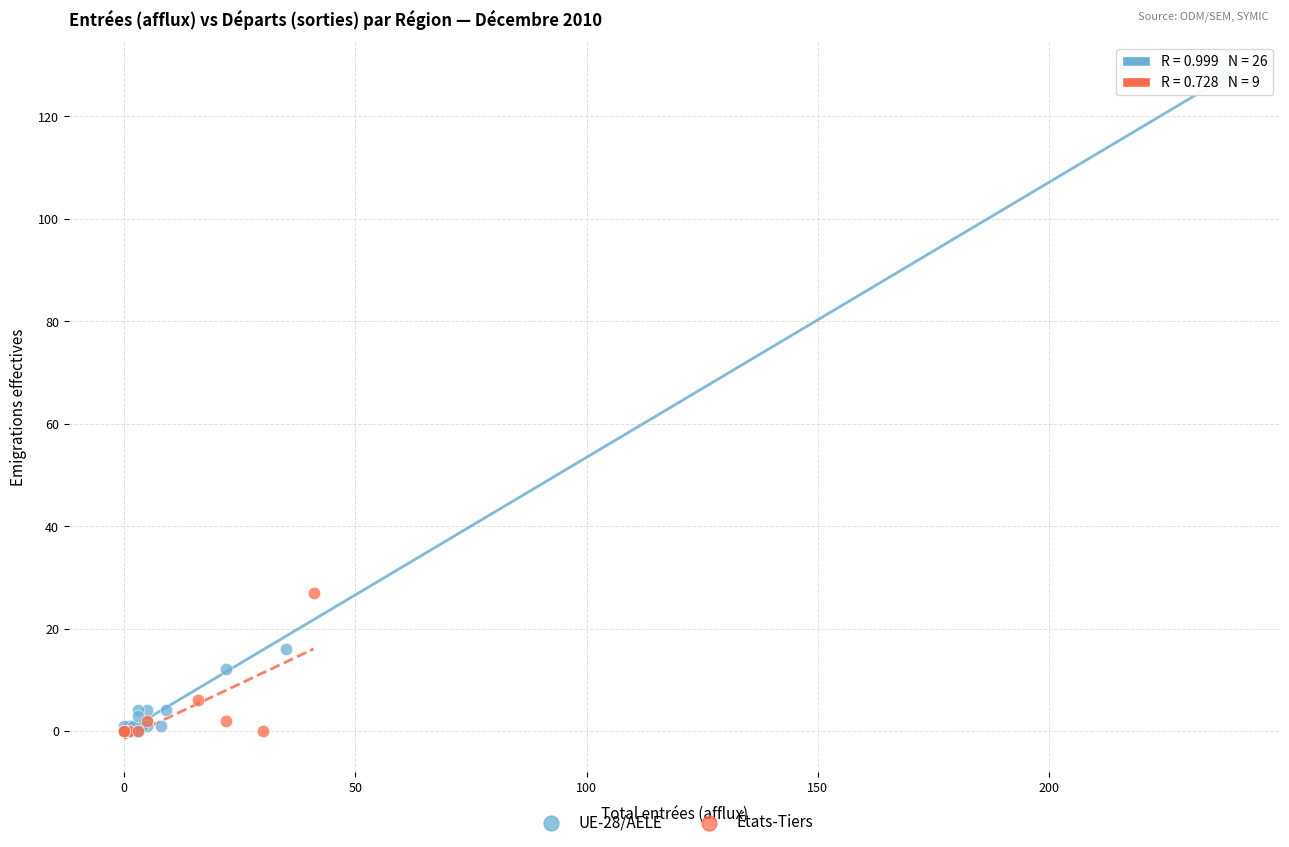

Which series has the widest spread of Y values?

UE-28/AELE